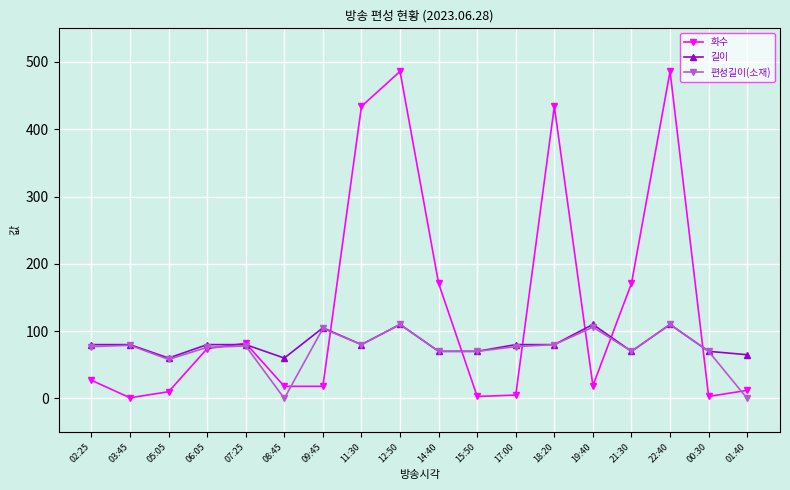

True or false: 편성길이(소재) has more than 1 points higher than both neighbors.

True